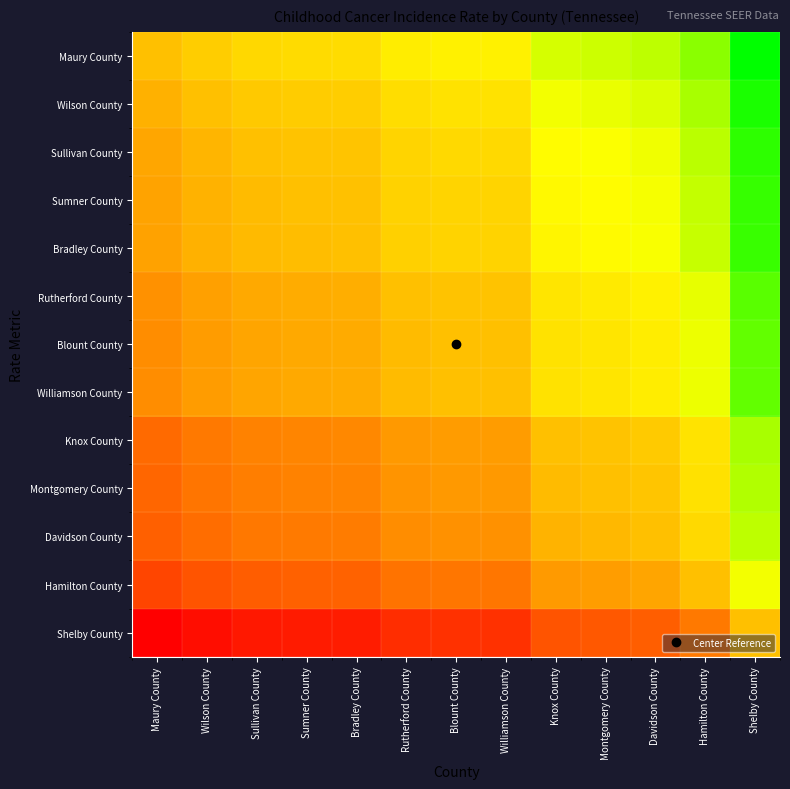

What is the difference between the highest and lowest values at Sumner County?

10.4